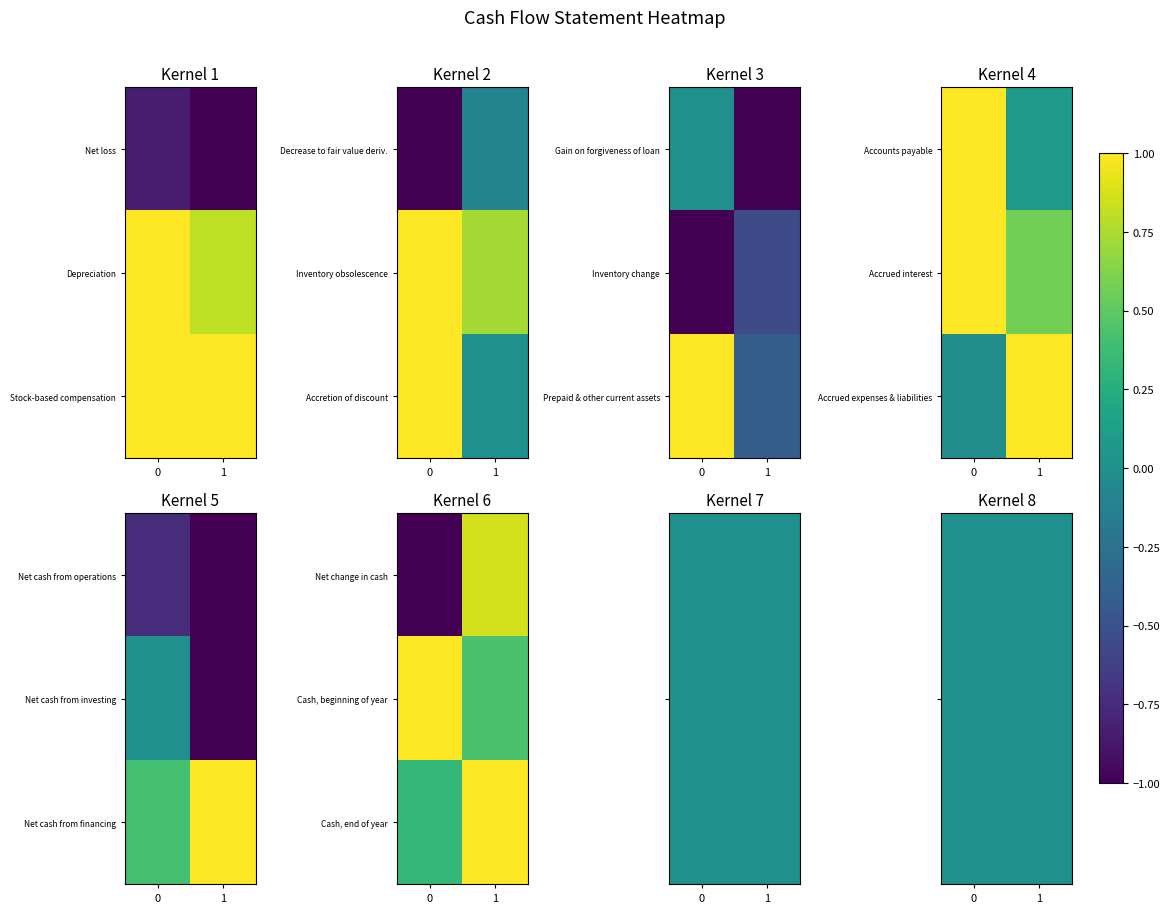

Is it true that row_0 equals 0.0 at 1?

True